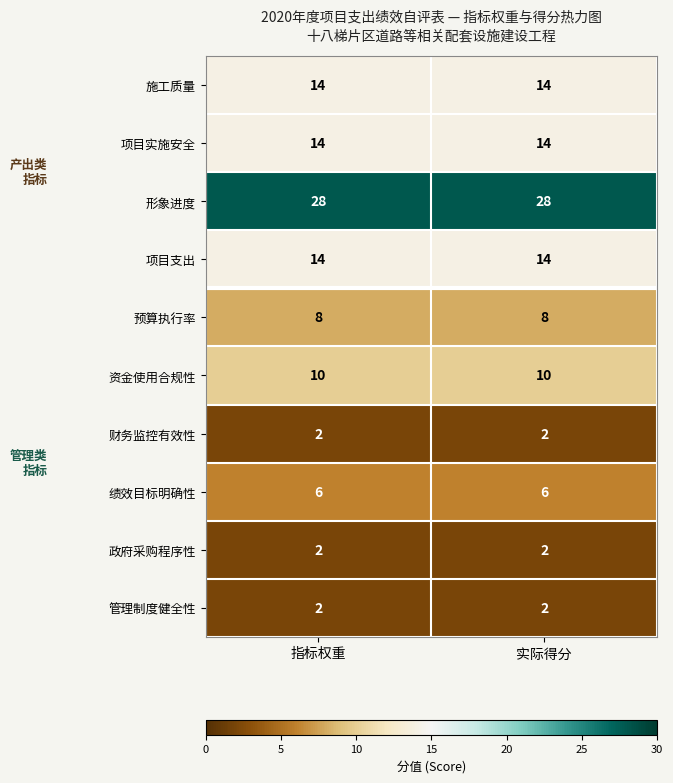

What is the approximate value of 项目支出 at 实际得分?

14